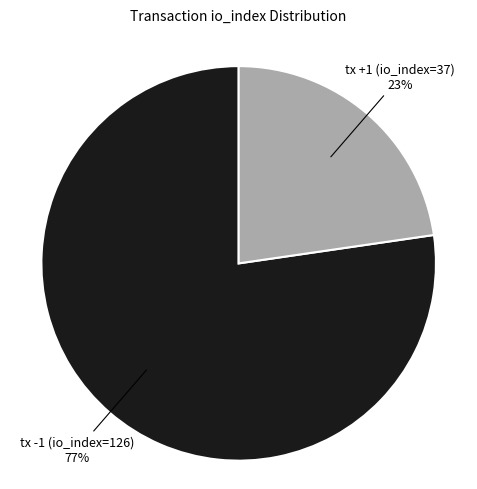

To the nearest percent, what is the average slice percentage?

50%